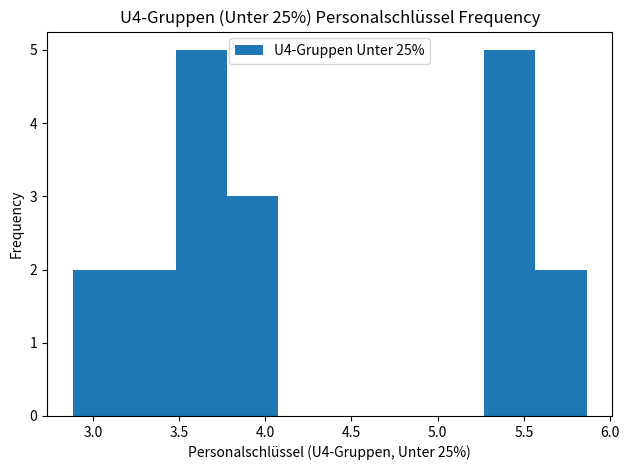

Reading left to right, transcribe this chart: for each bar, give the range it covers on the x-axis and its height. Neither the bar edges nor the heights are printed on the chart, so give them approximately, as read against the axes.

2.90 to 3.20: 2
3.20 to 3.50: 2
3.50 to 3.80: 5
3.80 to 4.10: 3
4.10 to 4.35: 0
4.35 to 4.65: 0
4.65 to 4.95: 0
4.95 to 5.25: 0
5.25 to 5.55: 5
5.55 to 5.85: 2